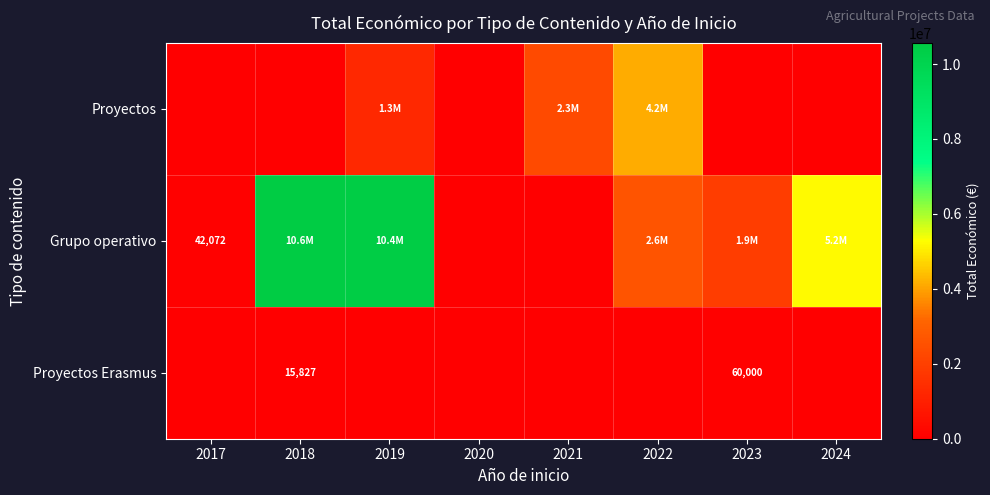

At which category is the sum across all series the highest?

2019